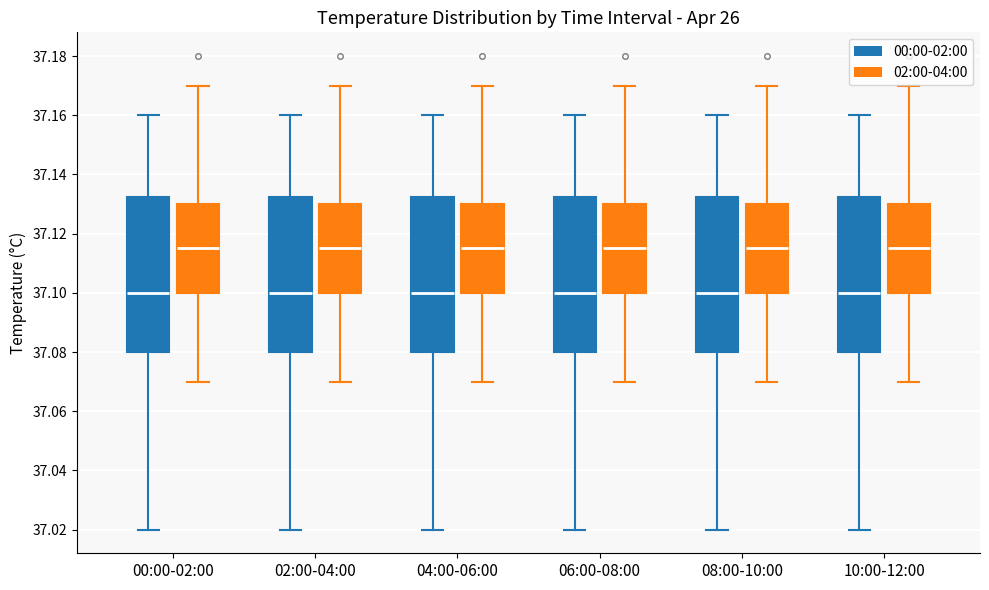

Reading left to right, read every box against the y-axis: the position of its median line, the range the box covers, and the ends of its whiskers. The values are not printed on the chart, so give them approximately, as read against the axis.

00:00-02:00 (00:00-02:00): median 37.100, box 37.080 to 37.132, whiskers 37.020 to 37.160
00:00-02:00 (02:00-04:00): median 37.116, box 37.100 to 37.130, whiskers 37.070 to 37.170
02:00-04:00 (00:00-02:00): median 37.100, box 37.080 to 37.132, whiskers 37.020 to 37.160
02:00-04:00 (02:00-04:00): median 37.116, box 37.100 to 37.130, whiskers 37.070 to 37.170
04:00-06:00 (00:00-02:00): median 37.100, box 37.080 to 37.132, whiskers 37.020 to 37.160
04:00-06:00 (02:00-04:00): median 37.116, box 37.100 to 37.130, whiskers 37.070 to 37.170
06:00-08:00 (00:00-02:00): median 37.100, box 37.080 to 37.132, whiskers 37.020 to 37.160
06:00-08:00 (02:00-04:00): median 37.116, box 37.100 to 37.130, whiskers 37.070 to 37.170
08:00-10:00 (00:00-02:00): median 37.100, box 37.080 to 37.132, whiskers 37.020 to 37.160
08:00-10:00 (02:00-04:00): median 37.116, box 37.100 to 37.130, whiskers 37.070 to 37.170
10:00-12:00 (00:00-02:00): median 37.100, box 37.080 to 37.132, whiskers 37.020 to 37.160
10:00-12:00 (02:00-04:00): median 37.116, box 37.100 to 37.130, whiskers 37.070 to 37.170